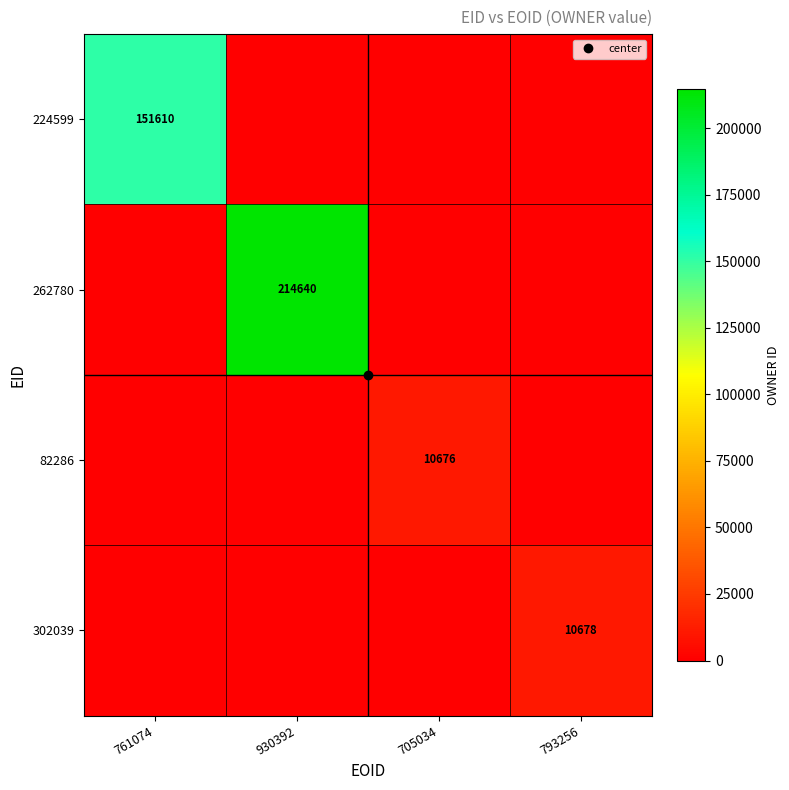

What is the difference between the maximum and second lowest values in the 82286 series?

10676